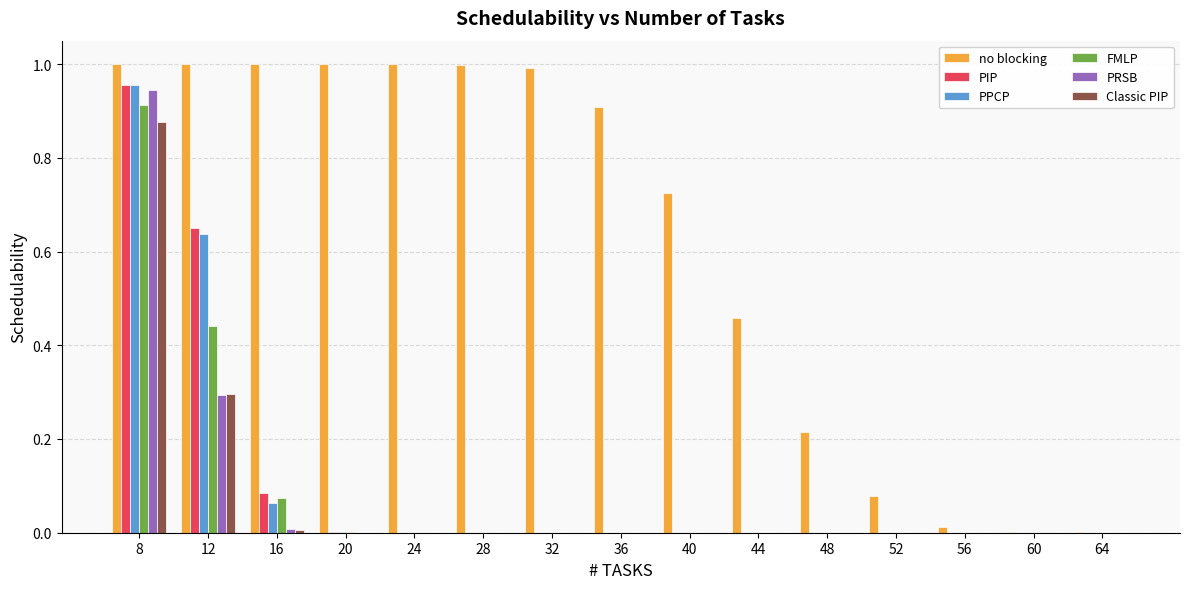

What are all the series names shown in the legend?

no blocking, PIP, PPCP, FMLP, PRSB, Classic PIP